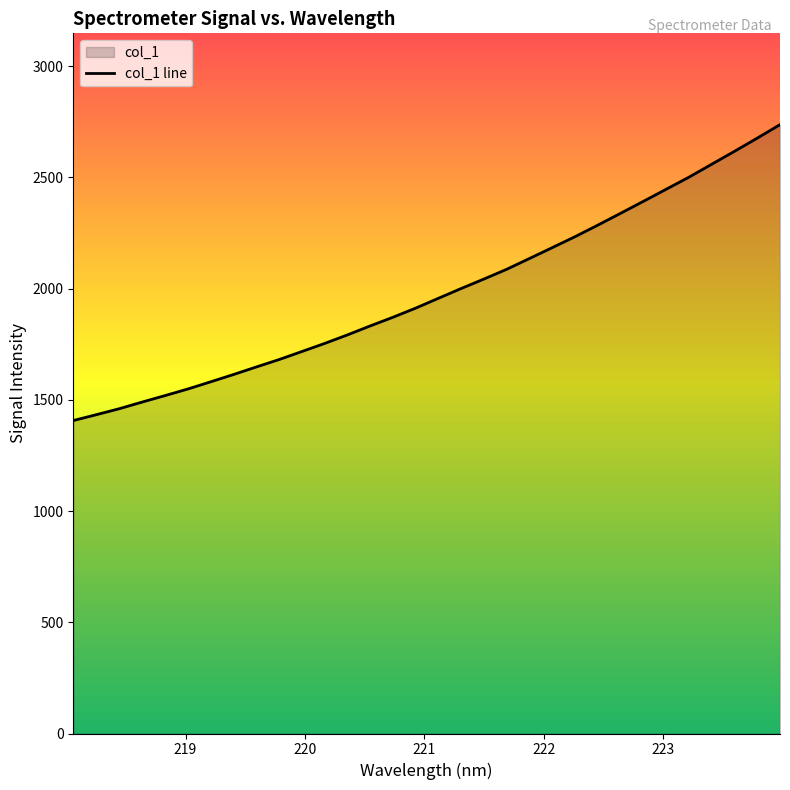

Reading right to left, what are all the values shown in this chart?

2737.4	2676.9	2617.5	2559.5	2501.3	2446.9	2392.7	2338.9	2285.7	2233.7	2184.5	2135.6	2087.1	2043.2	2000.6	1956.5	1912.2	1871.0	1832.0	1791.6	1753.1	1716.8	1680.6	1647.3	1613.4	1580.6	1548.3	1518.7	1489.7	1459.8	1433.2	1407.0